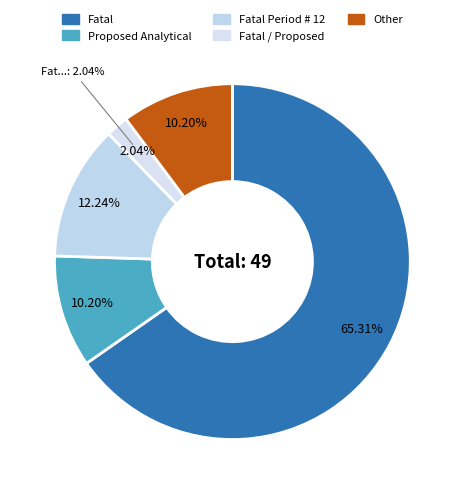

What is the largest slice in the pie chart?

Fatal